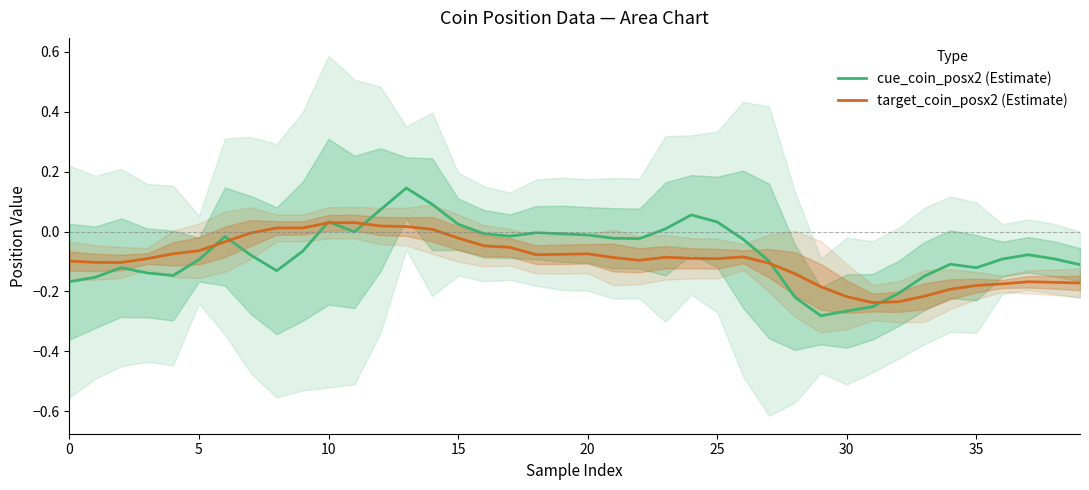

True or false: cue_coin_posx2 (Estimate) has a value of -0.0 at 5.

False